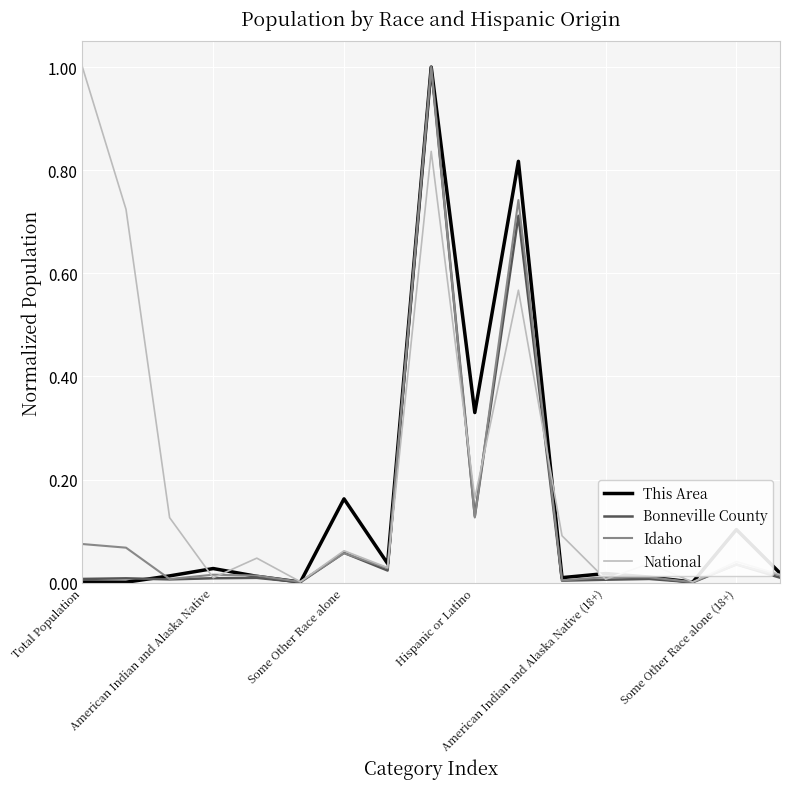

Is this an area chart (filled region under the line)?

No